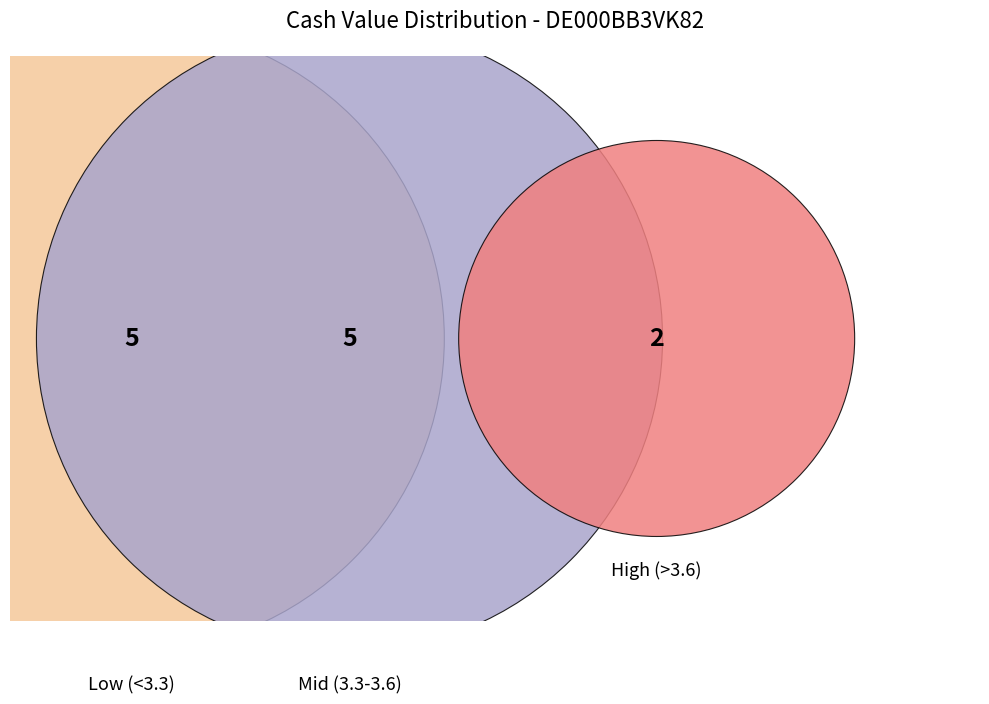

How many segments does this pie chart have?

12